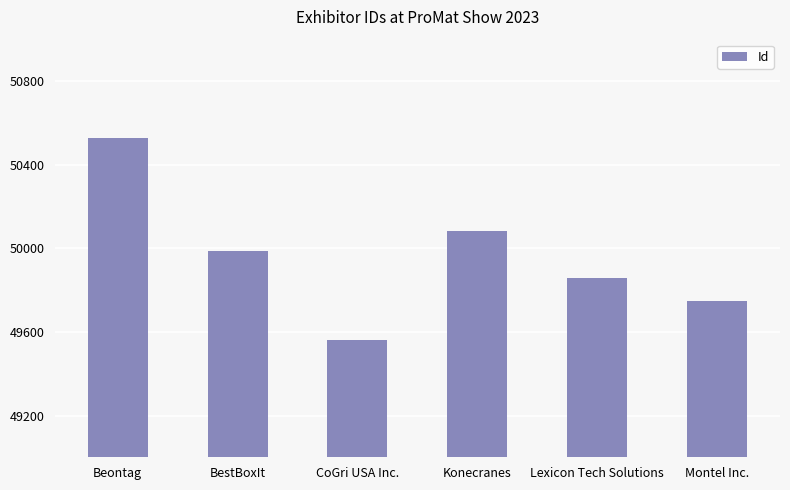

What is the minimum value shown in the chart?

49561